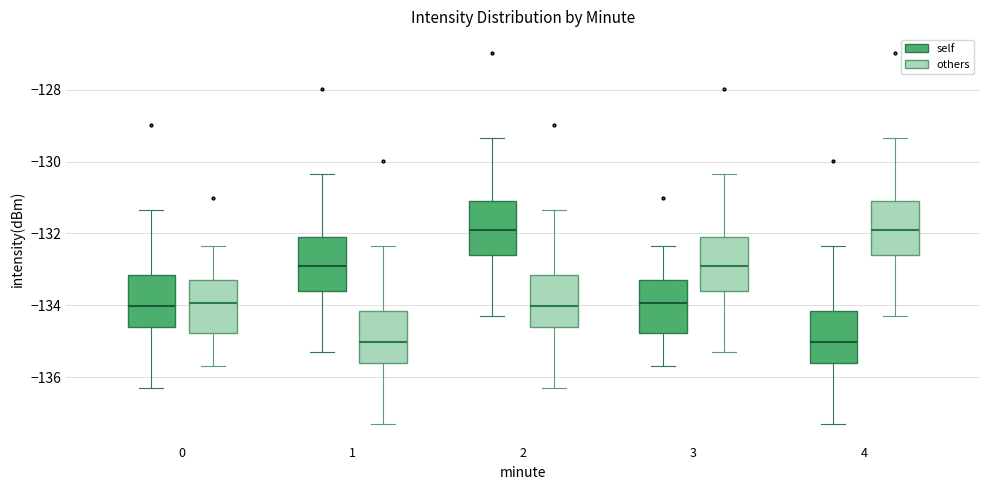

Reading left to right, read every box against the y-axis: the position of its median line, the range the box covers, and the ends of its whiskers. The values are not printed on the chart, so give them approximately, as read against the axis.

0 (self): median -134.0, box -134.6 to -133.2, whiskers -136.4 to -131.4
0 (others): median -134.0, box -134.8 to -133.2, whiskers -135.6 to -132.4
1 (self): median -133.0, box -133.6 to -132.2, whiskers -135.4 to -130.4
1 (others): median -135.0, box -135.6 to -134.2, whiskers -137.4 to -132.4
2 (self): median -132.0, box -132.6 to -131.2, whiskers -134.4 to -129.4
2 (others): median -134.0, box -134.6 to -133.2, whiskers -136.4 to -131.4
3 (self): median -134.0, box -134.8 to -133.2, whiskers -135.6 to -132.4
3 (others): median -133.0, box -133.6 to -132.2, whiskers -135.4 to -130.4
4 (self): median -135.0, box -135.6 to -134.2, whiskers -137.4 to -132.4
4 (others): median -132.0, box -132.6 to -131.2, whiskers -134.4 to -129.4